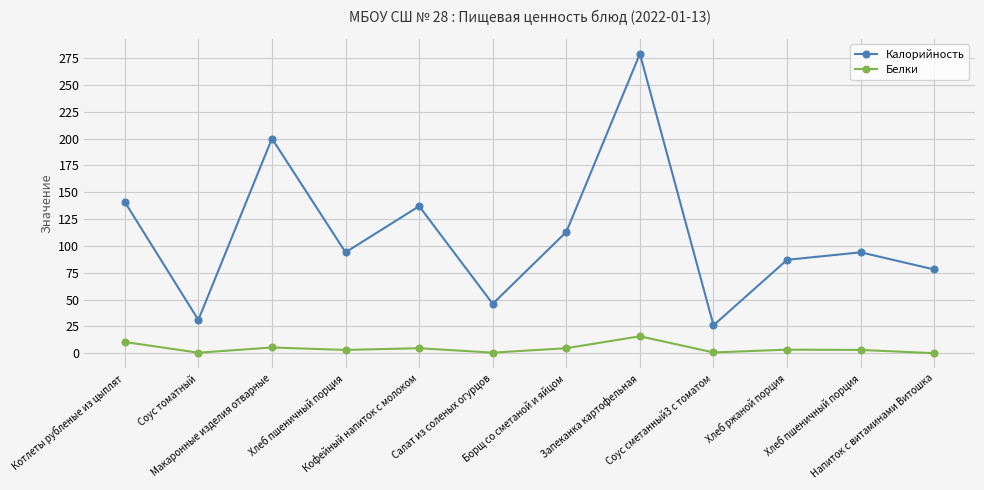

The value of Калорийность at Соус томатный is 31.0. True or false?

True